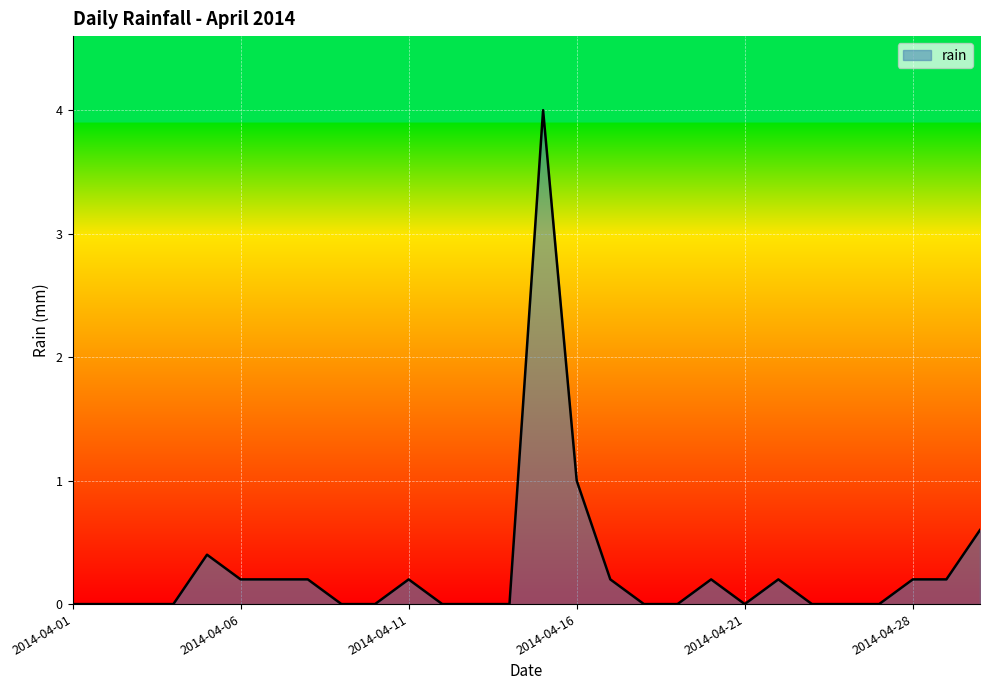

What is the maximum value shown in the chart?

4.0